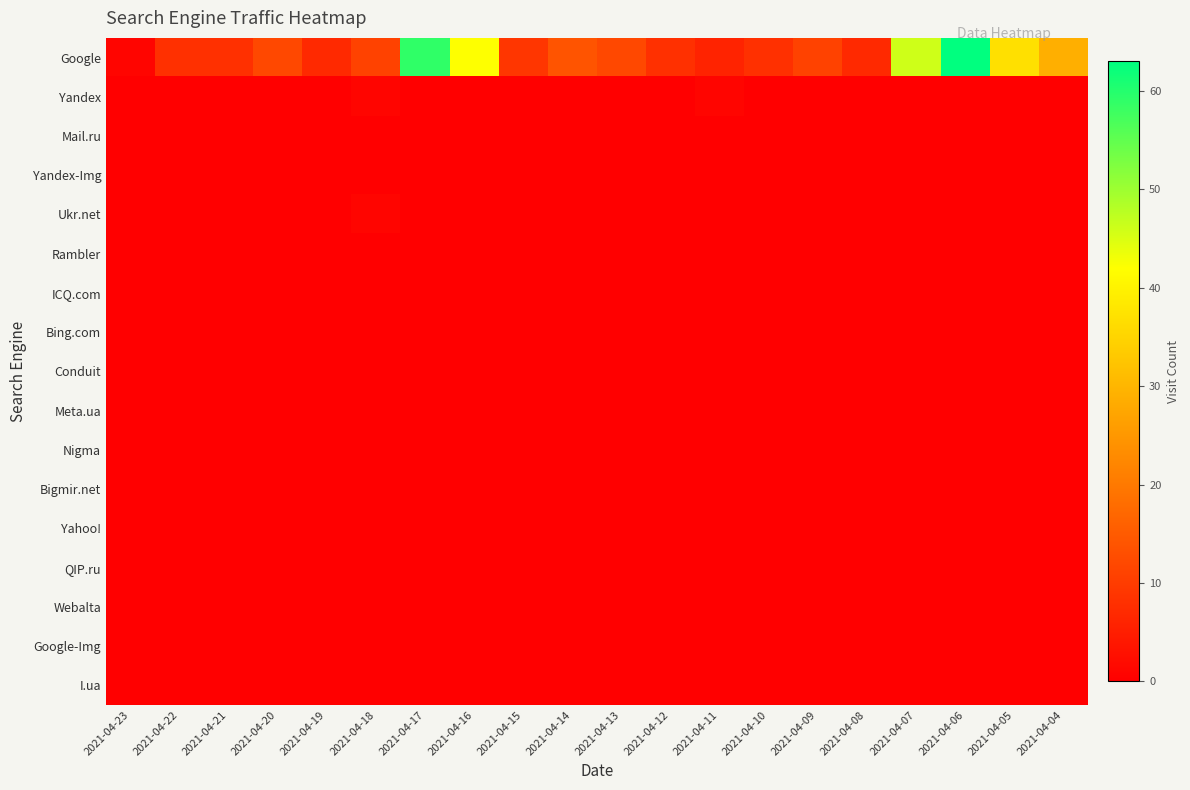

Which series has the widest spread of values?

Google